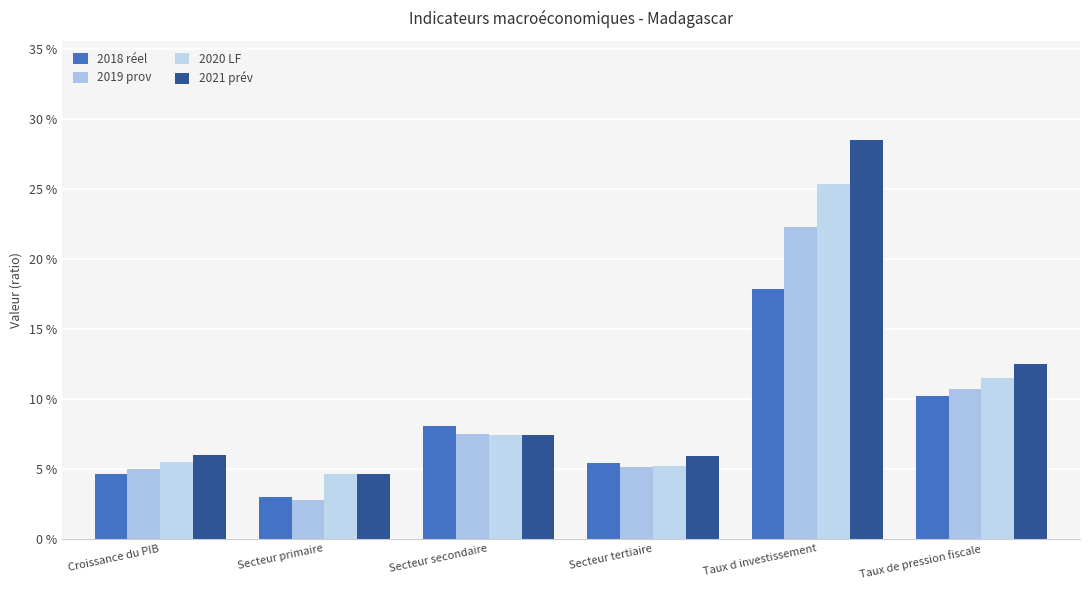

Reading left to right, what are all the values shown in this chart?

2018 réel: 0.0	0.0	0.1	0.1	0.2	0.1
2019 prov: 0.1	0.0	0.1	0.1	0.2	0.1
2020 LF: 0.1	0.0	0.1	0.1	0.3	0.1
2021 prév: 0.1	0.0	0.1	0.1	0.3	0.1